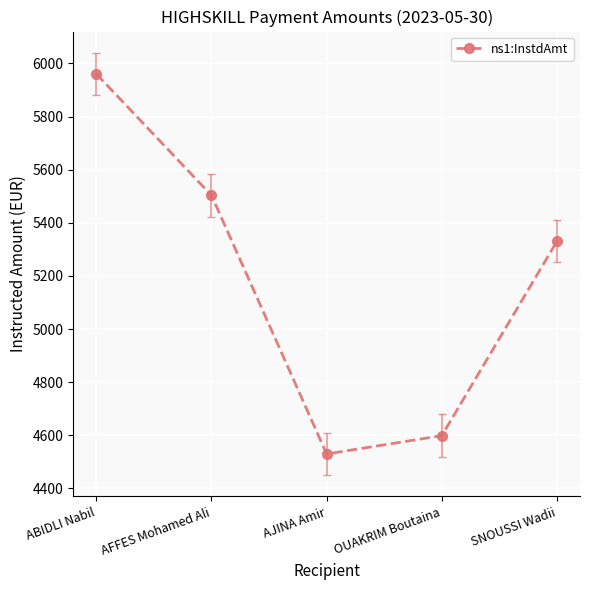

What is the difference between the values at ABIDLI Nabil and AJINA Amir?

1431.2